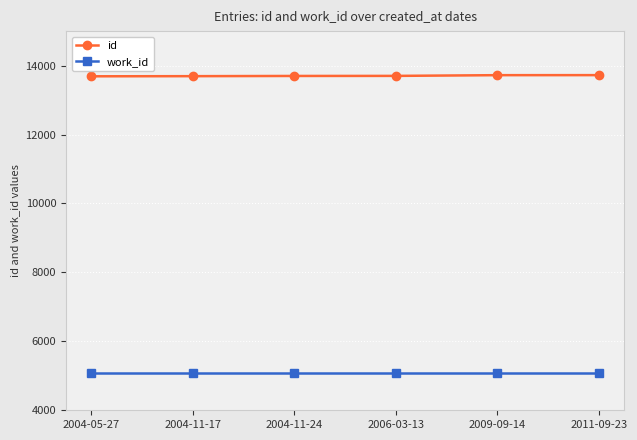

Which series has the largest total across all categories?

id